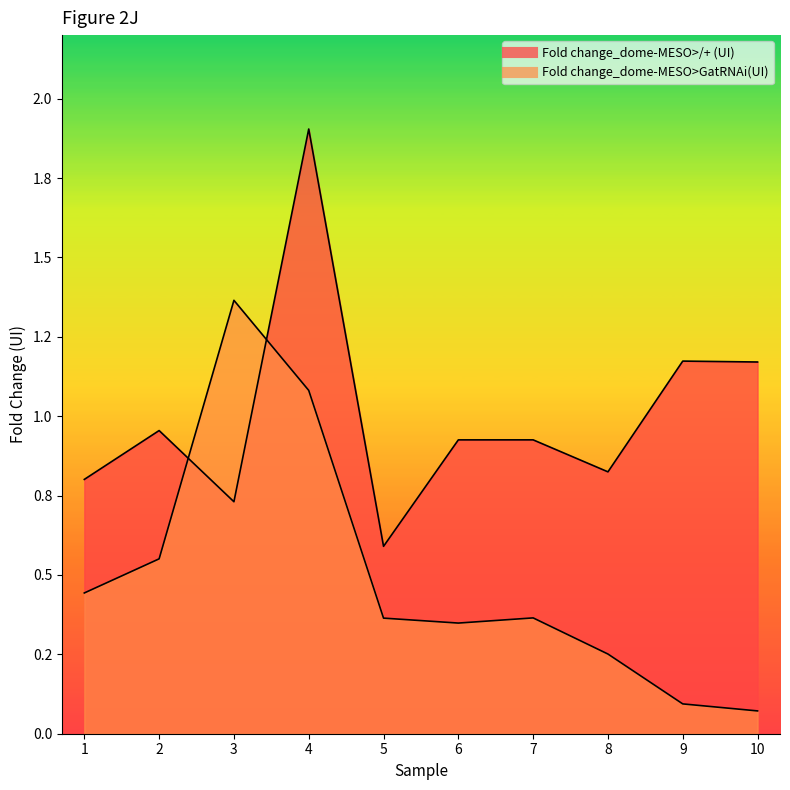

What is the value of the Fold change_dome-MESO>/+ (UI) point at the 10th from the left?

1.2